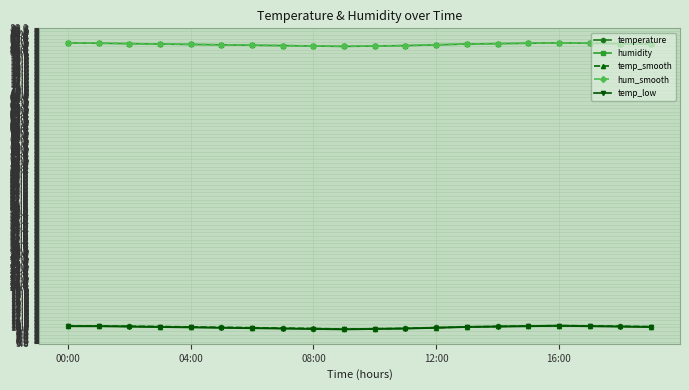

True or false: humidity has more than 0 interior local peaks.

True